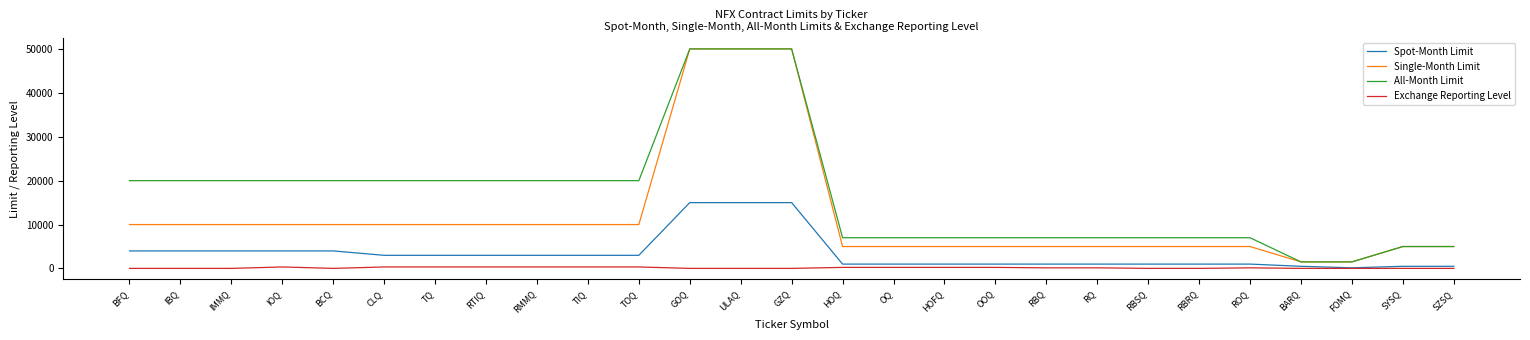

How many values in the All-Month Limit series are below 20000?

13